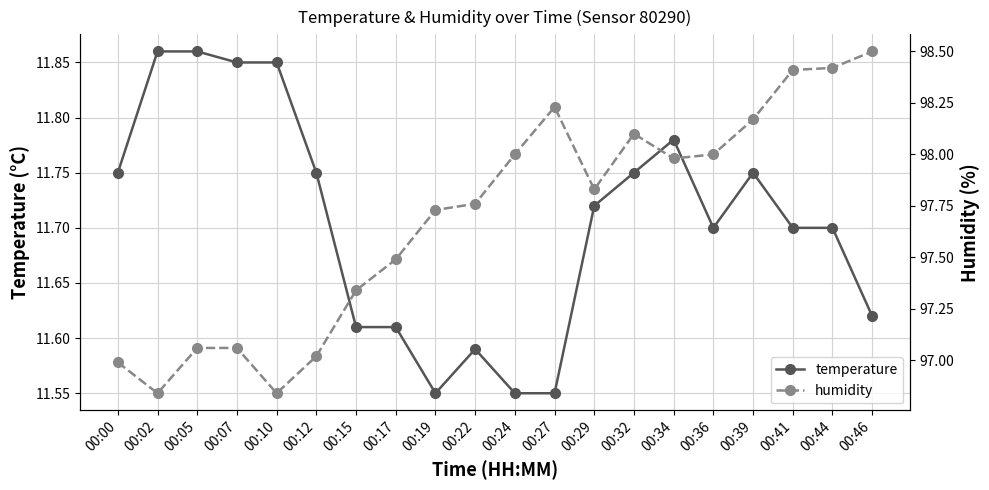

At which category does the chart reach its minimum across all series?

00:19